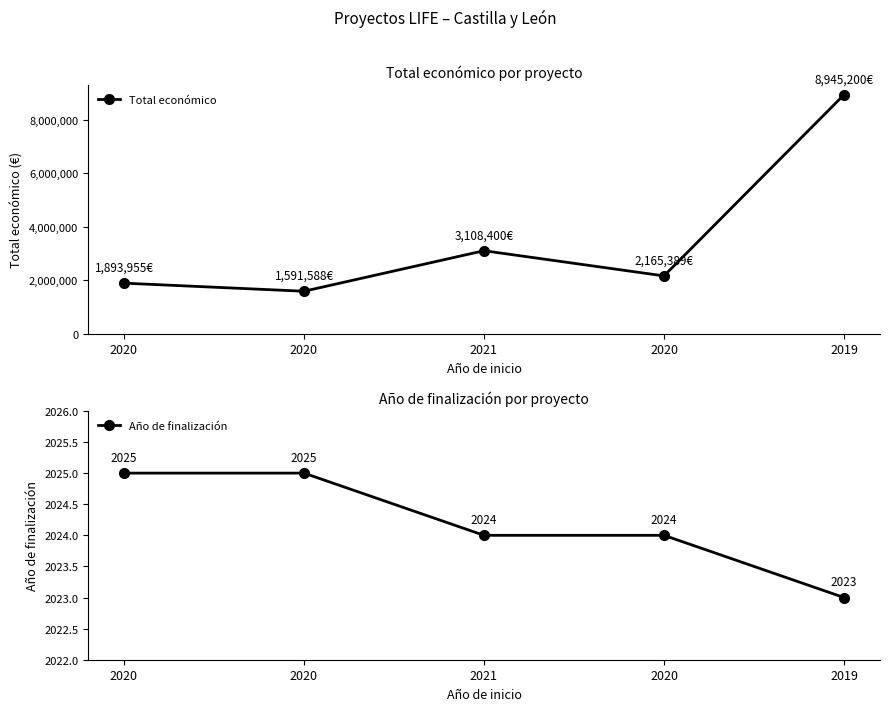

The value of Año de finalización at 2020 is 1412. True or false?

False